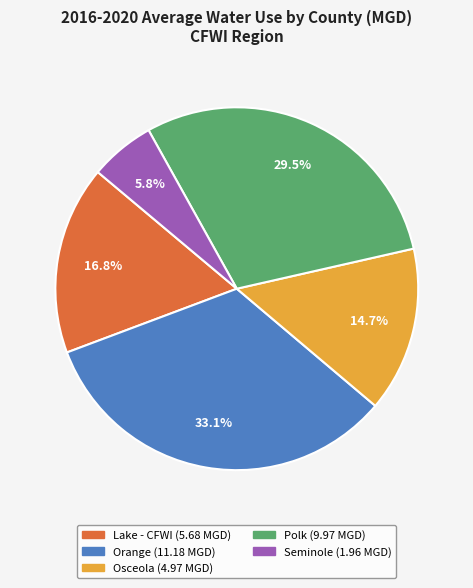

What percentage do Orange and Seminole together represent?

38.9%